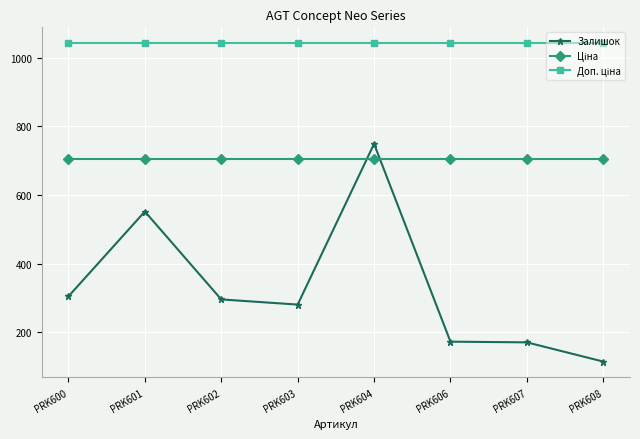

At which label does Залишок reach its minimum?

PRK608